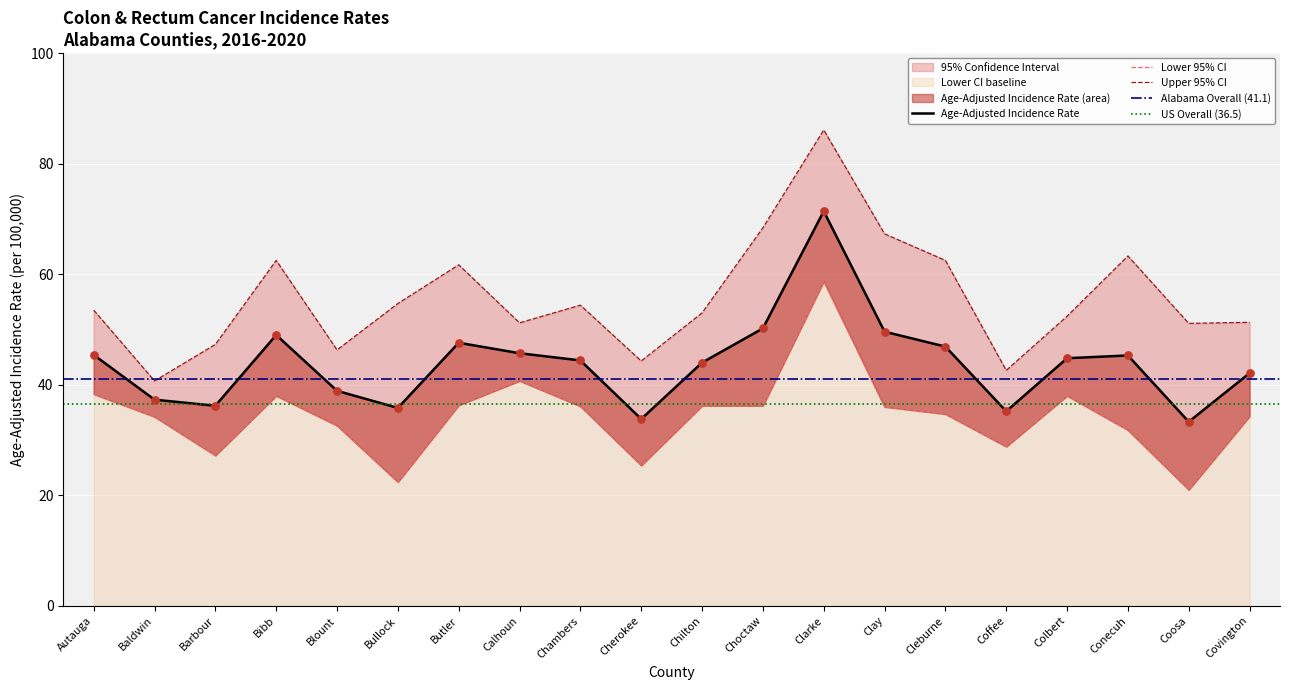

Which series reaches the minimum Y coordinate?

Lower 95% CI